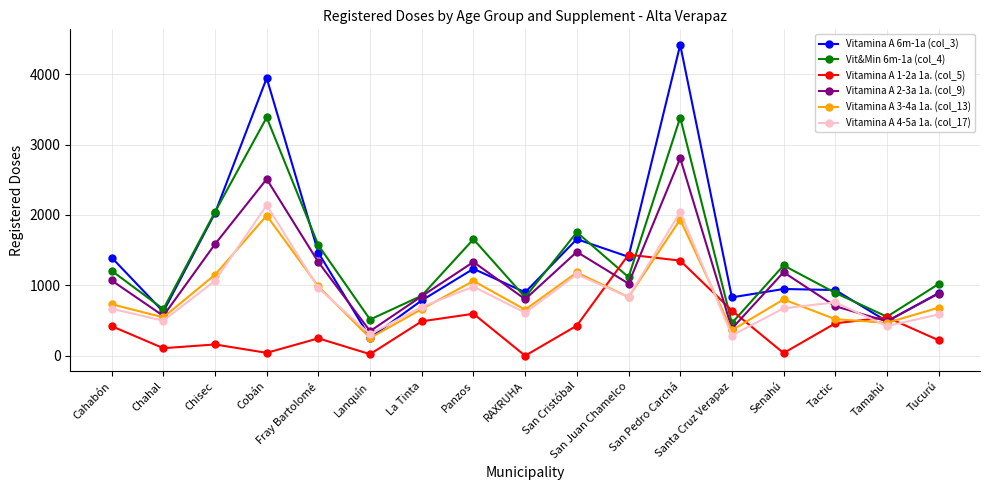

What is the difference between the second highest and second lowest values in the Vitamina A 4-5a 1a. (col_17) series?

1737